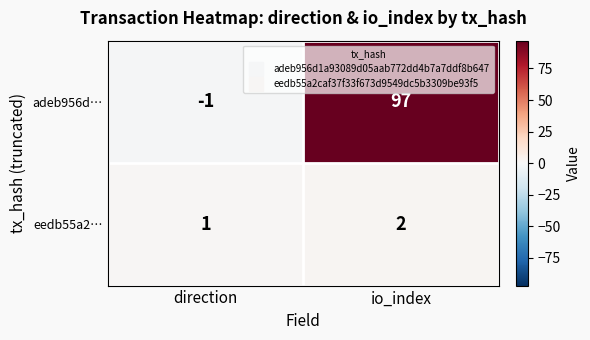

Is it true that adeb956d… equals 0 at direction?

False